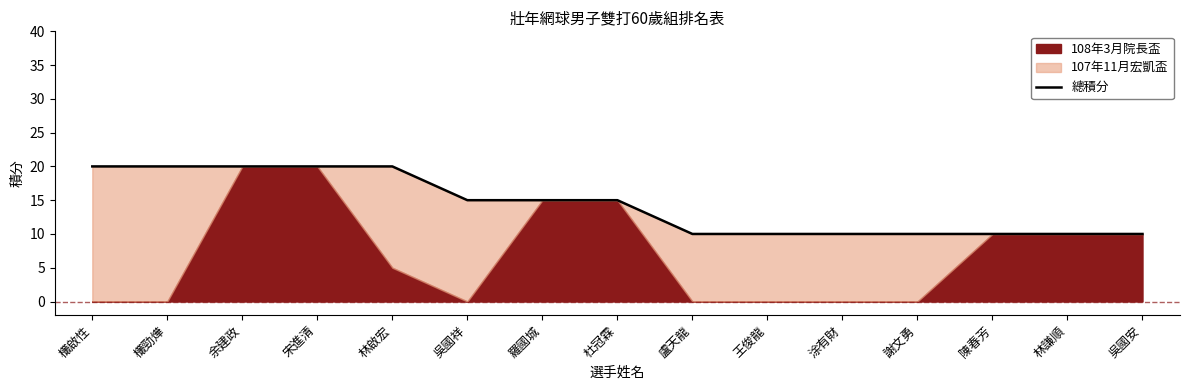

The value at 吳國安 is 10. True or false?

True